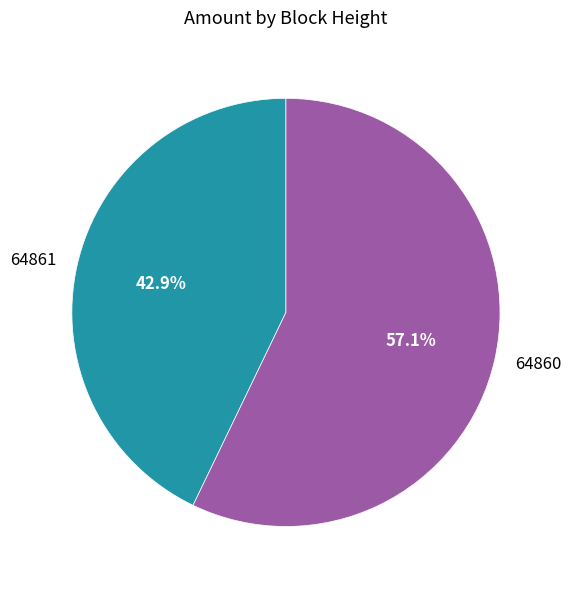

How many segments does this pie chart have?

2